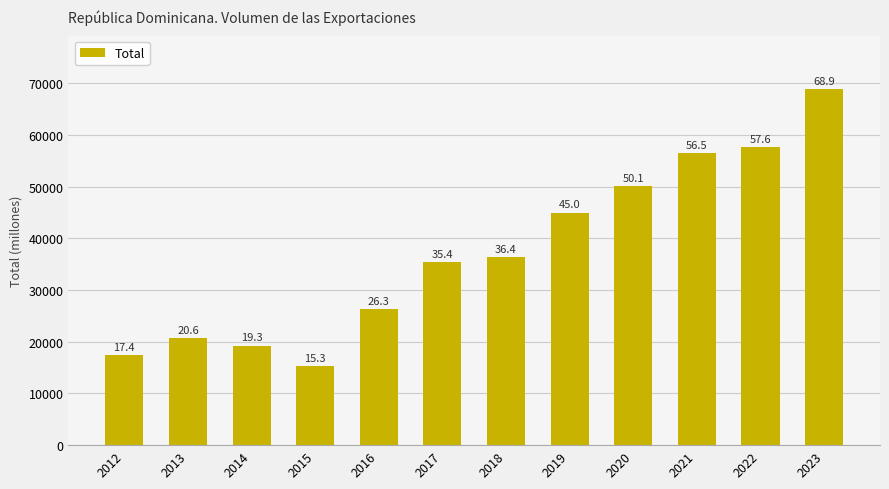

At which category does the chart reach its minimum across all series?

2015